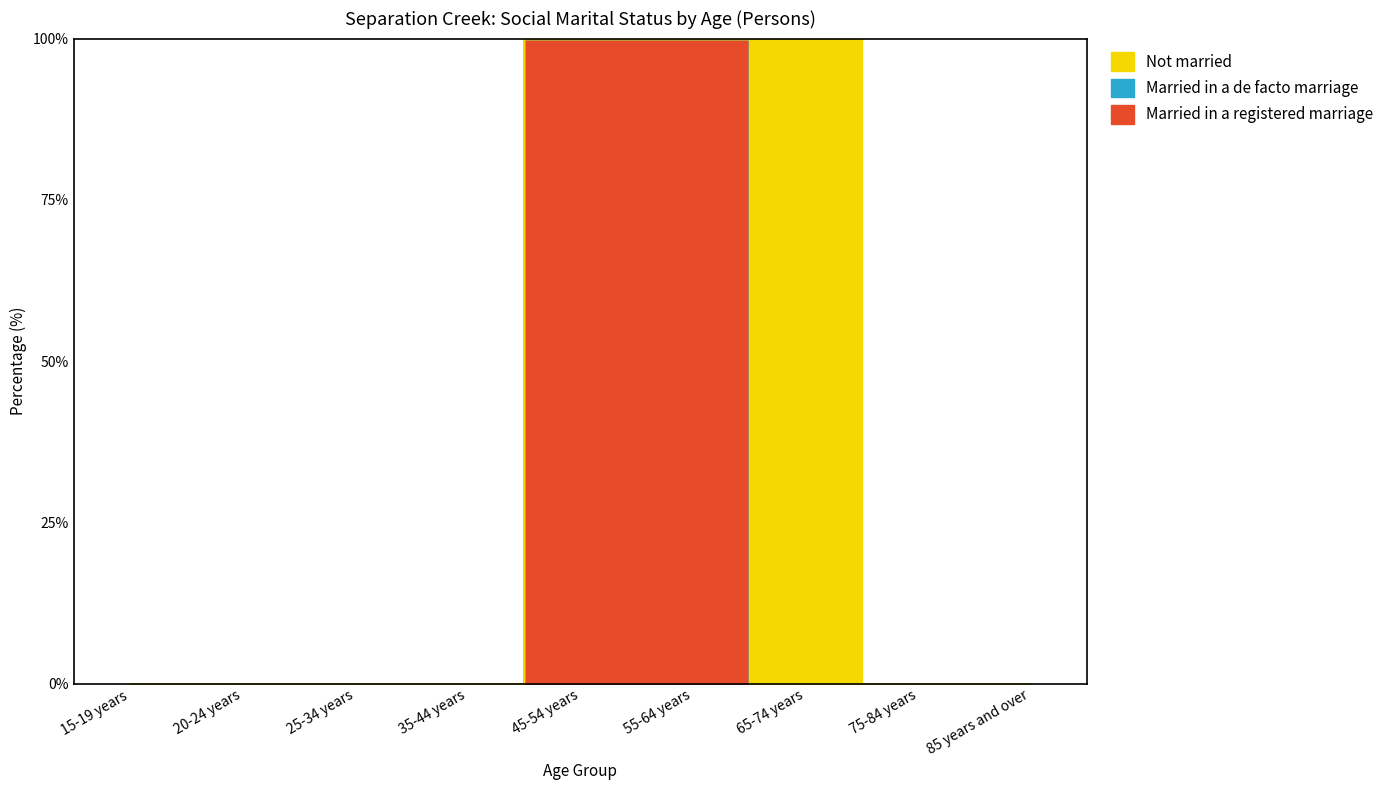

What position from the left is 55-64 years?

6